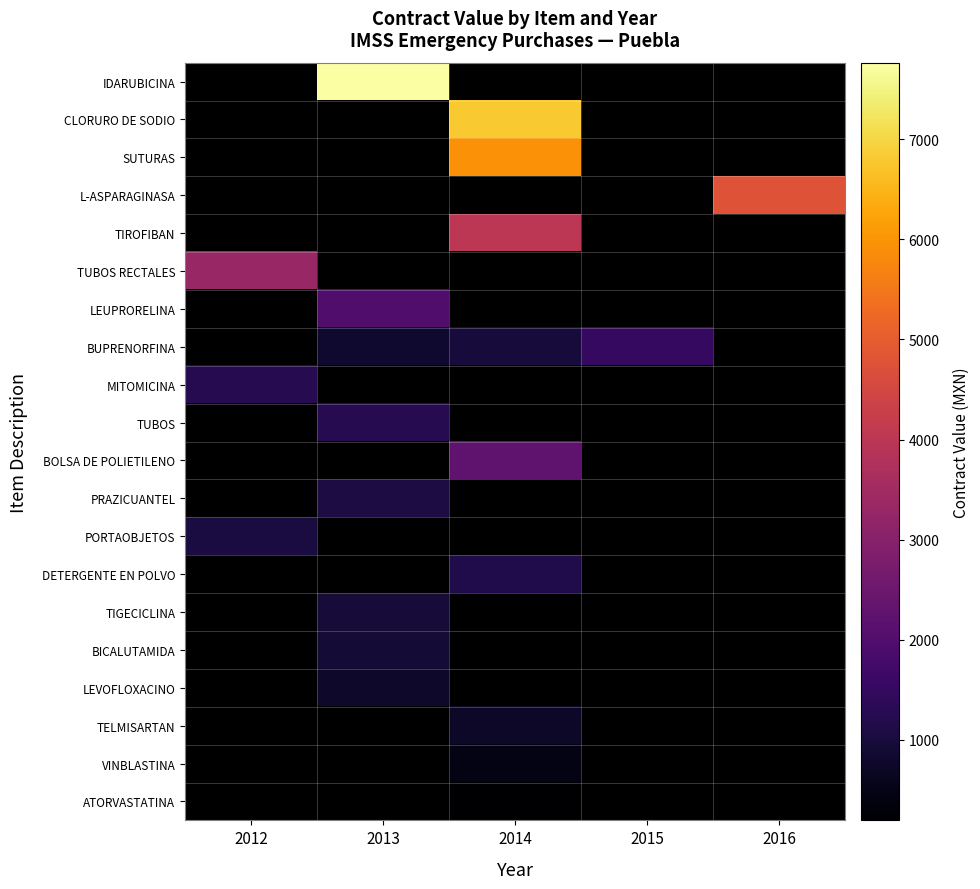

Count the number of categories in the chart.

5